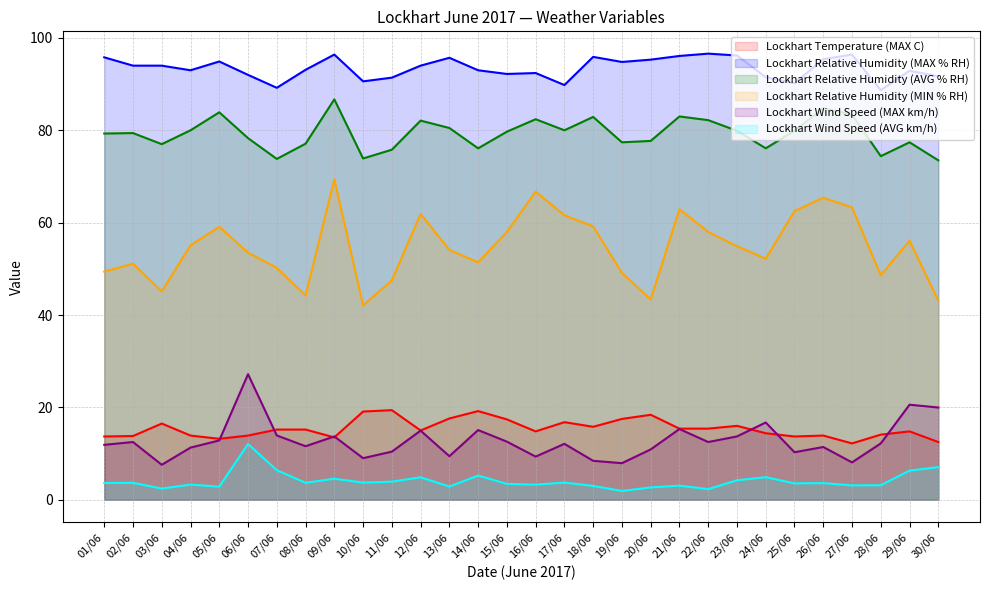

True or false: Lockhart Temperature (MAX C) and Lockhart Wind Speed (AVG km/h) intersect in this chart.

False